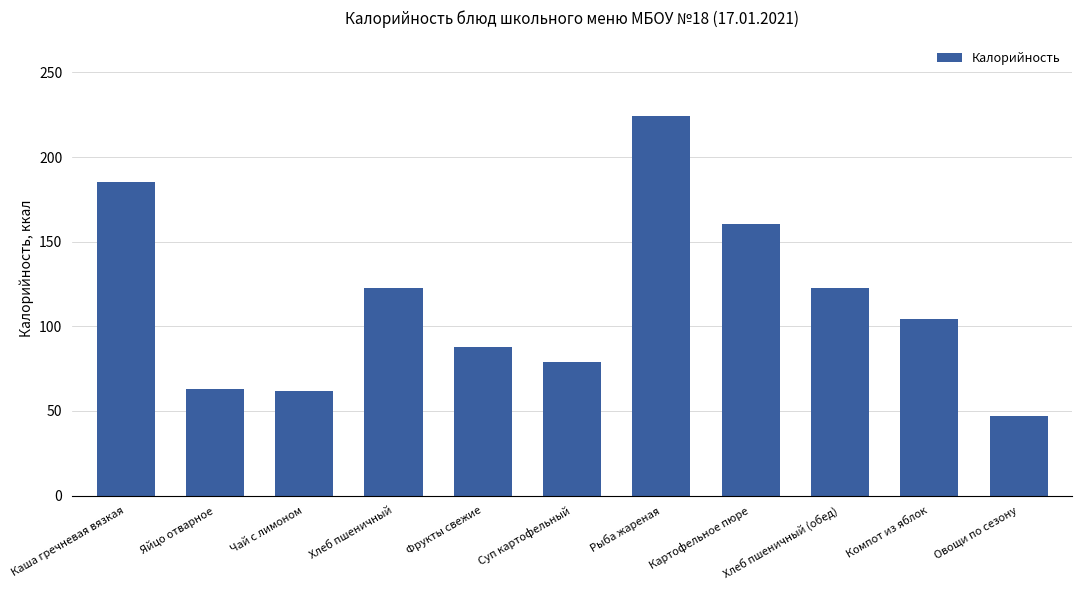

What position from the left is Хлеб пшеничный?

4